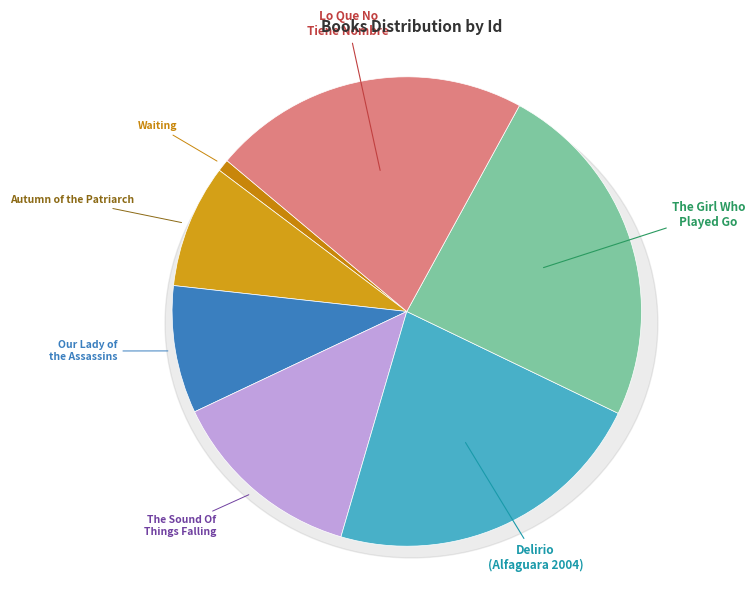

To the nearest percent, what portion does Waiting represent?

1%